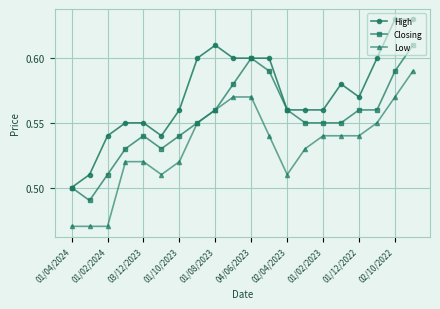

At how many categories does at least one series exceed 0?

20